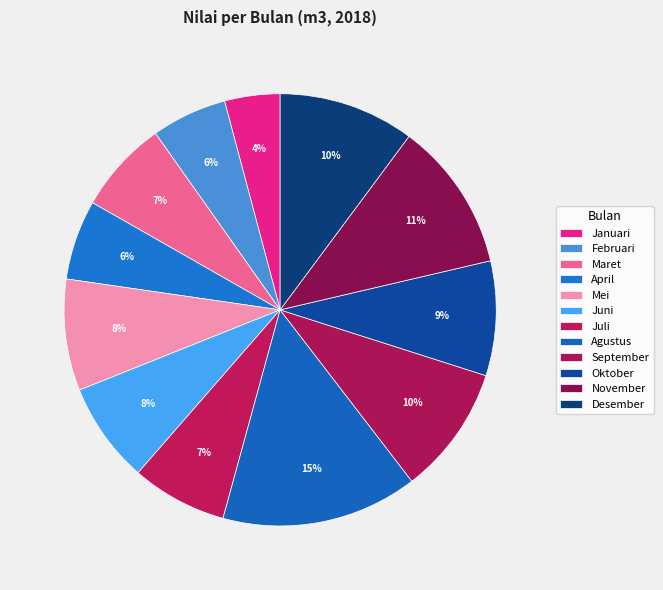

The Desember slice represents 5% of the pie. True or false?

False